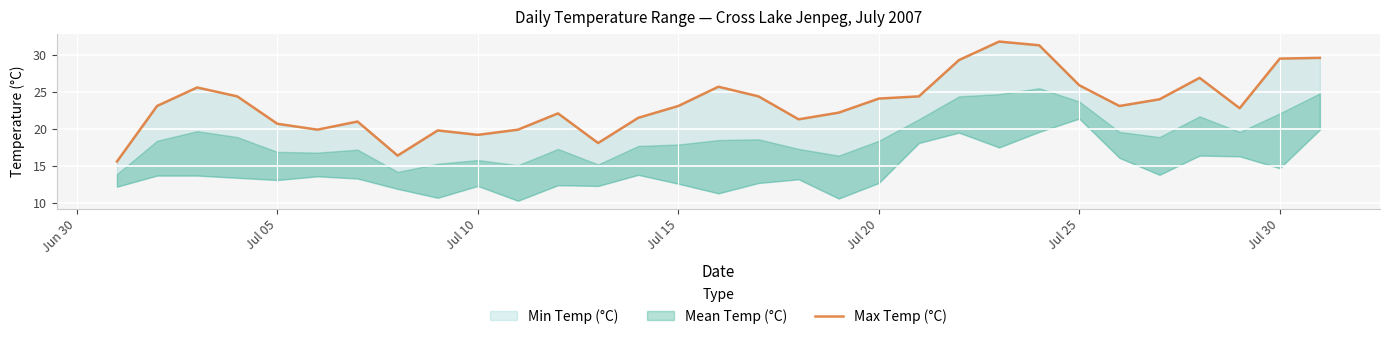

The value at Jul 25 is 11.6. True or false?

False